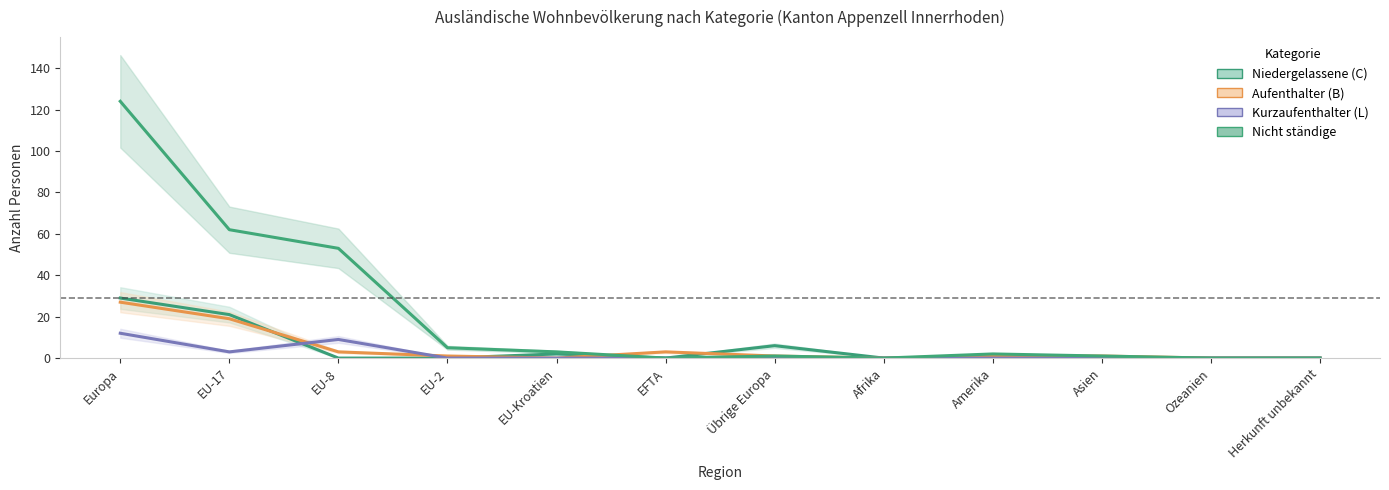

Is it true that Aufenthalter (B) Total equals 1 at EU-8?

False